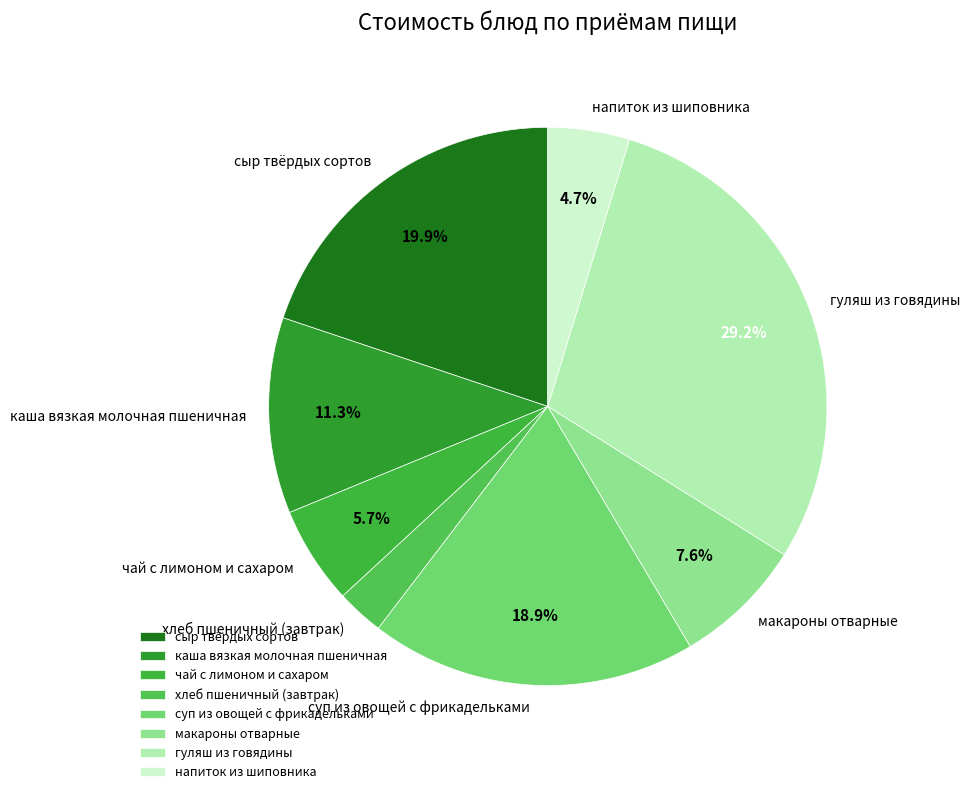

To the nearest percent, what portion does напиток из шиповника represent?

5%